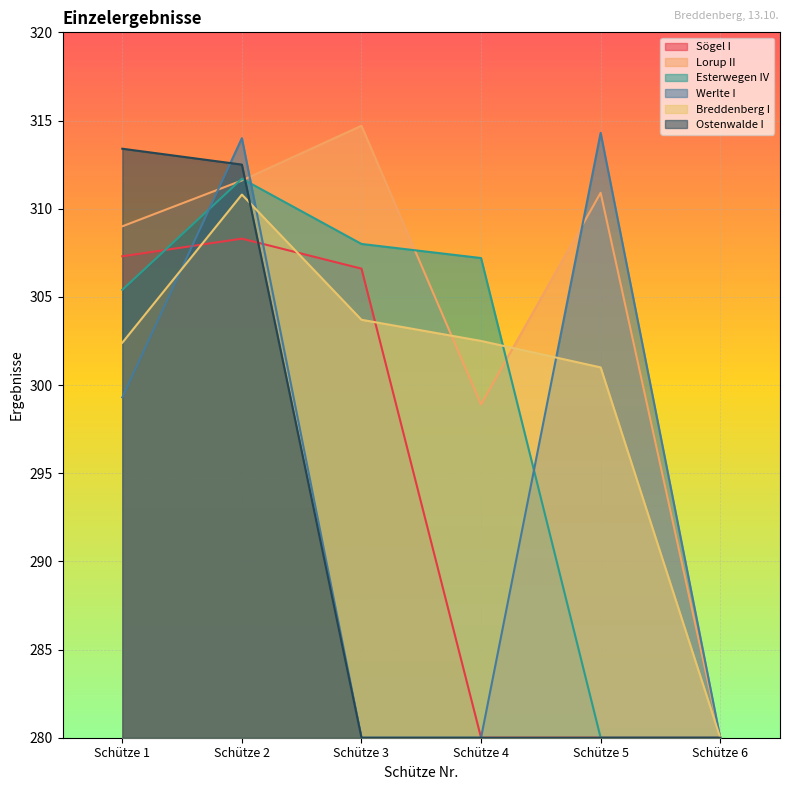

Which category has the lowest value across all series?

Schütze 4